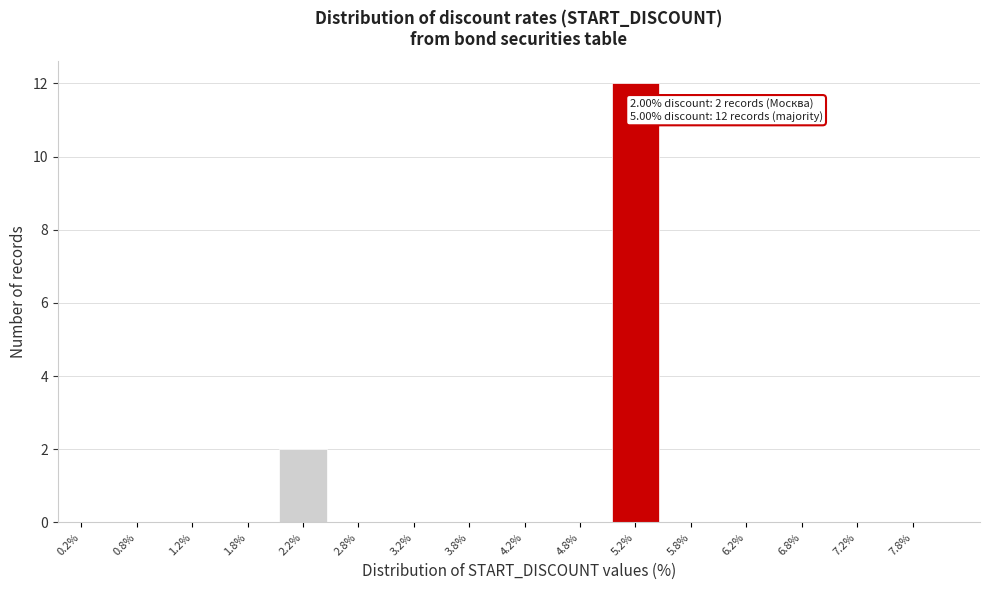

Reading left to right, list all the values displayed in this chart.

0.2%=0	0.8%=0	1.2%=0	1.8%=0	2.2%=2	2.8%=0	3.2%=0	3.8%=0	4.2%=0	4.8%=0	5.2%=12	5.8%=0	6.2%=0	6.8%=0	7.2%=0	7.8%=0